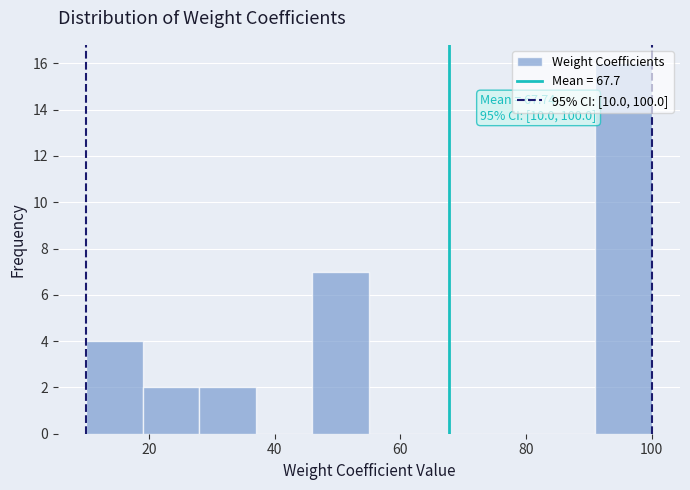

Which range on the x-axis has the tallest bar?

91 to 100